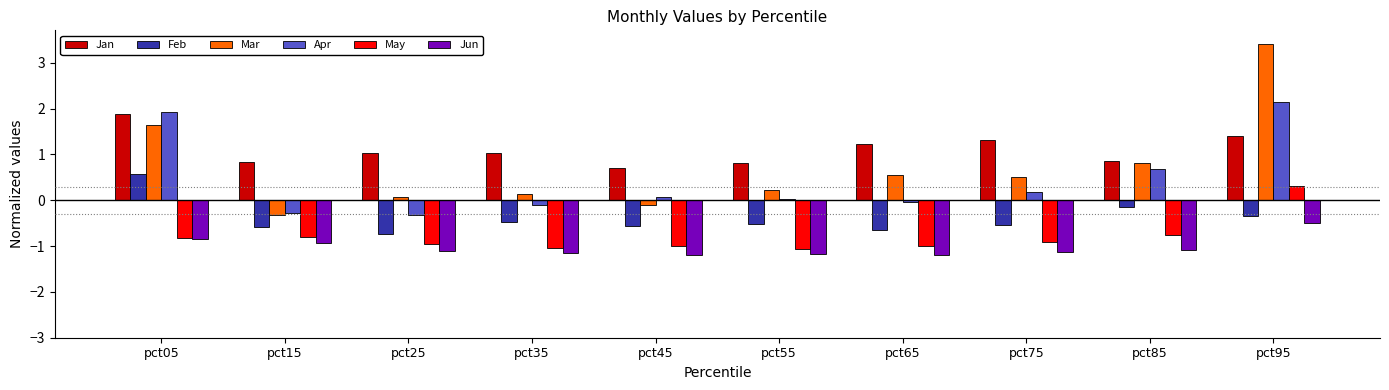

What is the difference between the maximum and minimum values in the Jun series?

0.7